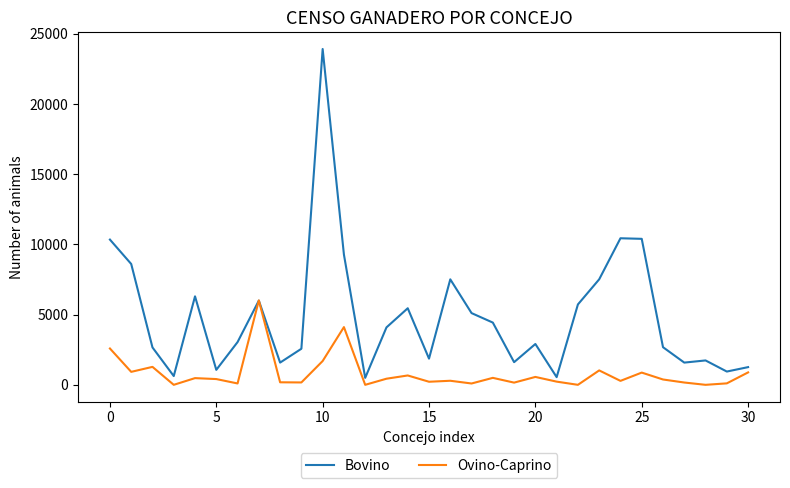

List the series in order of their peak value, highest first.

Bovino, Ovino-Caprino